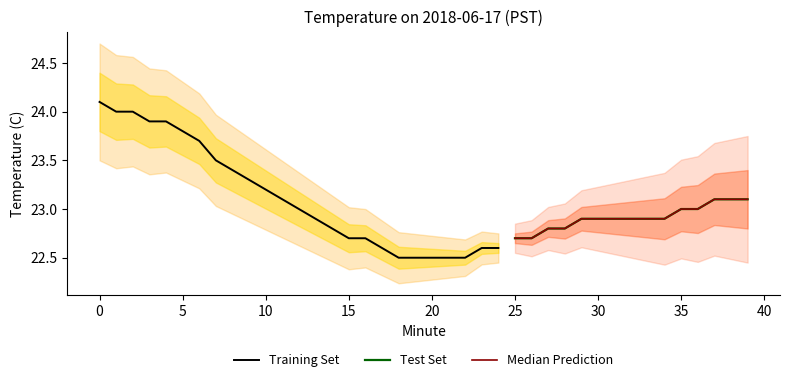

Approximately how many times larger is the value at 11 compared to 25?

1.0